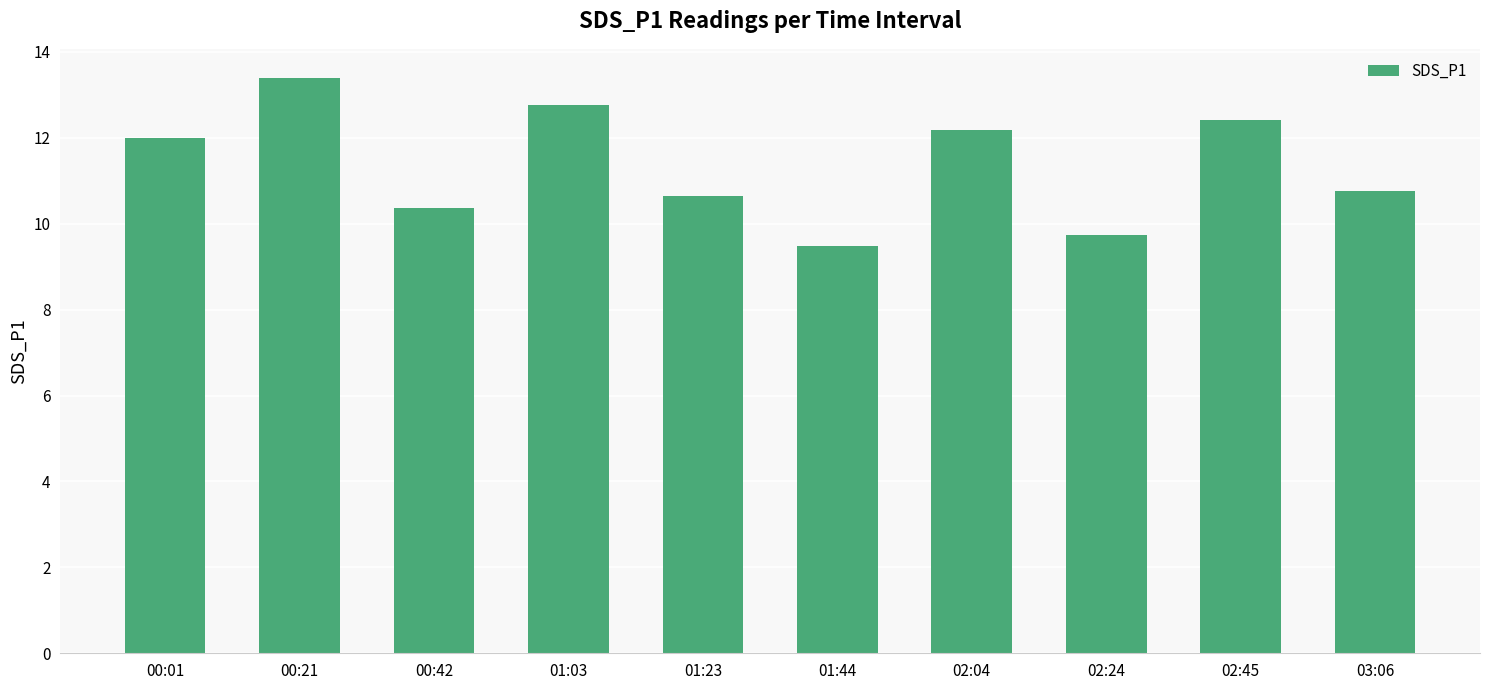

True or false: the data shows 6.3 at 03:06.

False